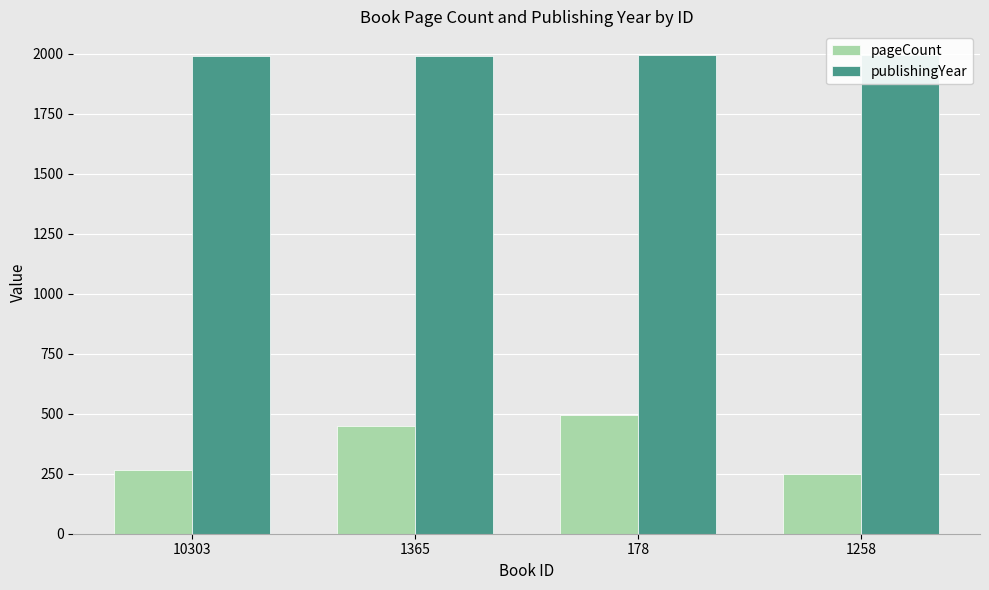

What is the maximum value for publishingYear?

1993